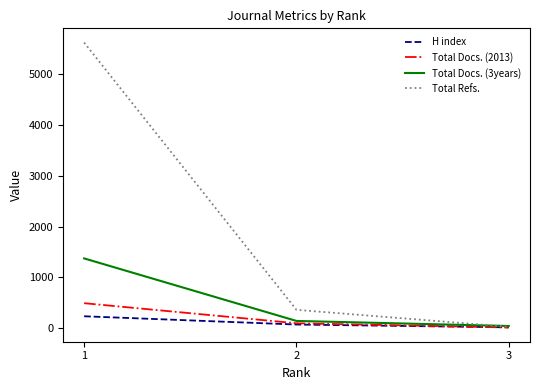

What is the sum of the Total Docs. (3years) values at 3 and 2?

176